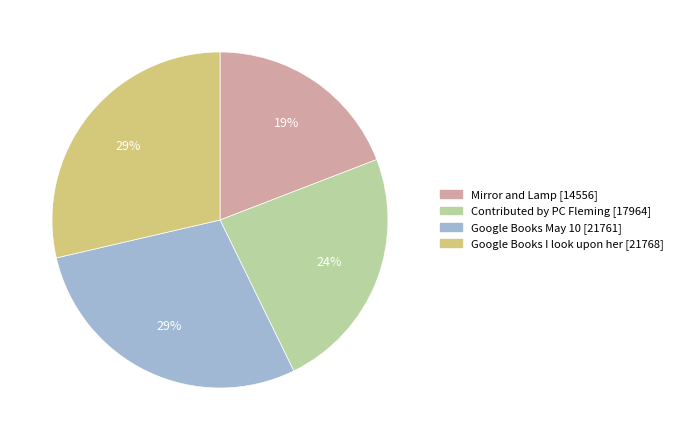

Does any single category account for the majority?

No